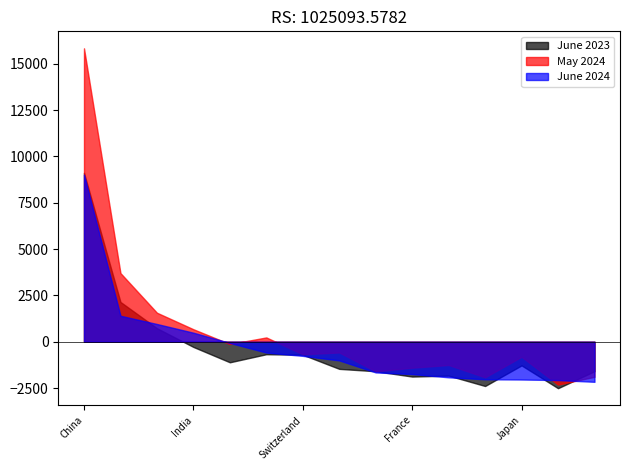

Which category has the highest value across all series?

China